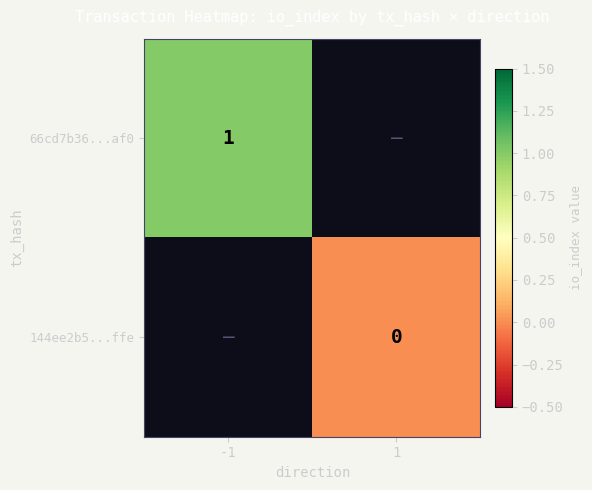

The 66cd7b36...af0 series shows 2 at -1. True or false?

False